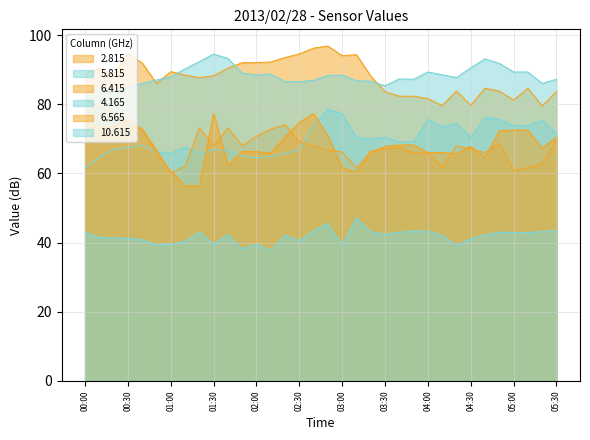

Which has a higher value, 00:30 or 05:10?

00:30